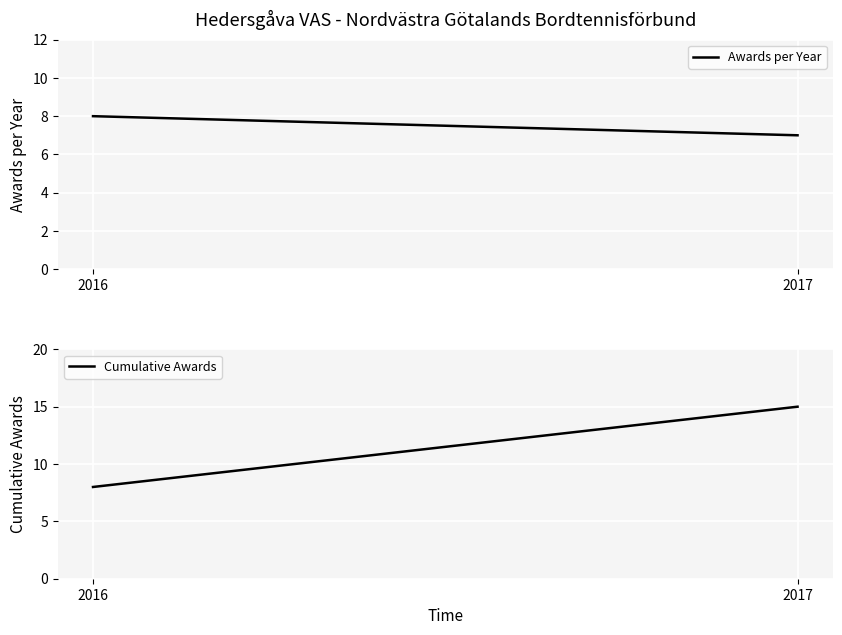

What is the smallest value displayed?

7